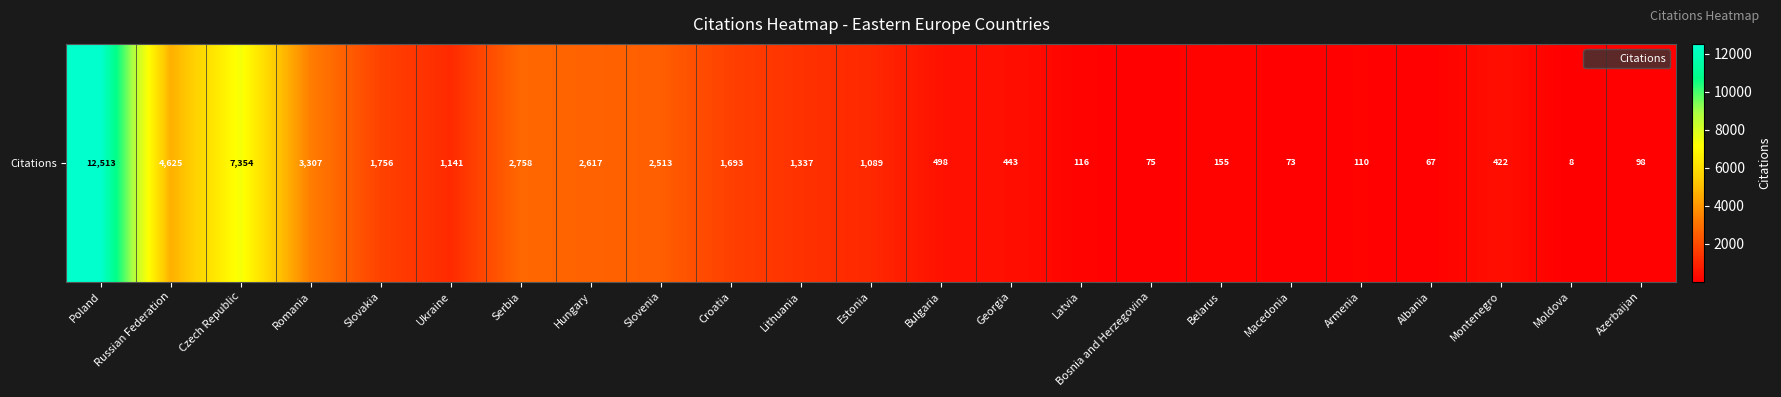

Rank the categories by value from lowest to highest.

Moldova, Albania, Macedonia, Bosnia and Herzegovina, Azerbaijan, Armenia, Latvia, Belarus, Montenegro, Georgia, Bulgaria, Estonia, Ukraine, Lithuania, Croatia, Slovakia, Slovenia, Hungary, Serbia, Romania, Russian Federation, Czech Republic, Poland